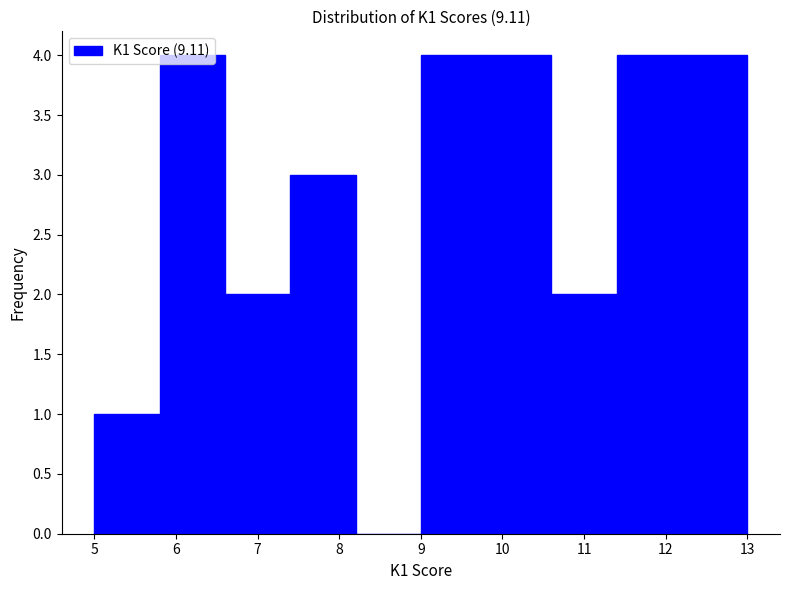

Reading left to right, transcribe this chart: for each bar, give the range it covers on the x-axis and its height. The values are not printed on the chart, so give them approximately, as read against the axis.

5.0 to 5.8: 1
5.8 to 6.6: 4
6.6 to 7.4: 2
7.4 to 8.2: 3
8.2 to 9.0: 0
9.0 to 9.8: 4
9.8 to 10.6: 4
10.6 to 11.4: 2
11.4 to 12.2: 4
12.2 to 13.0: 4